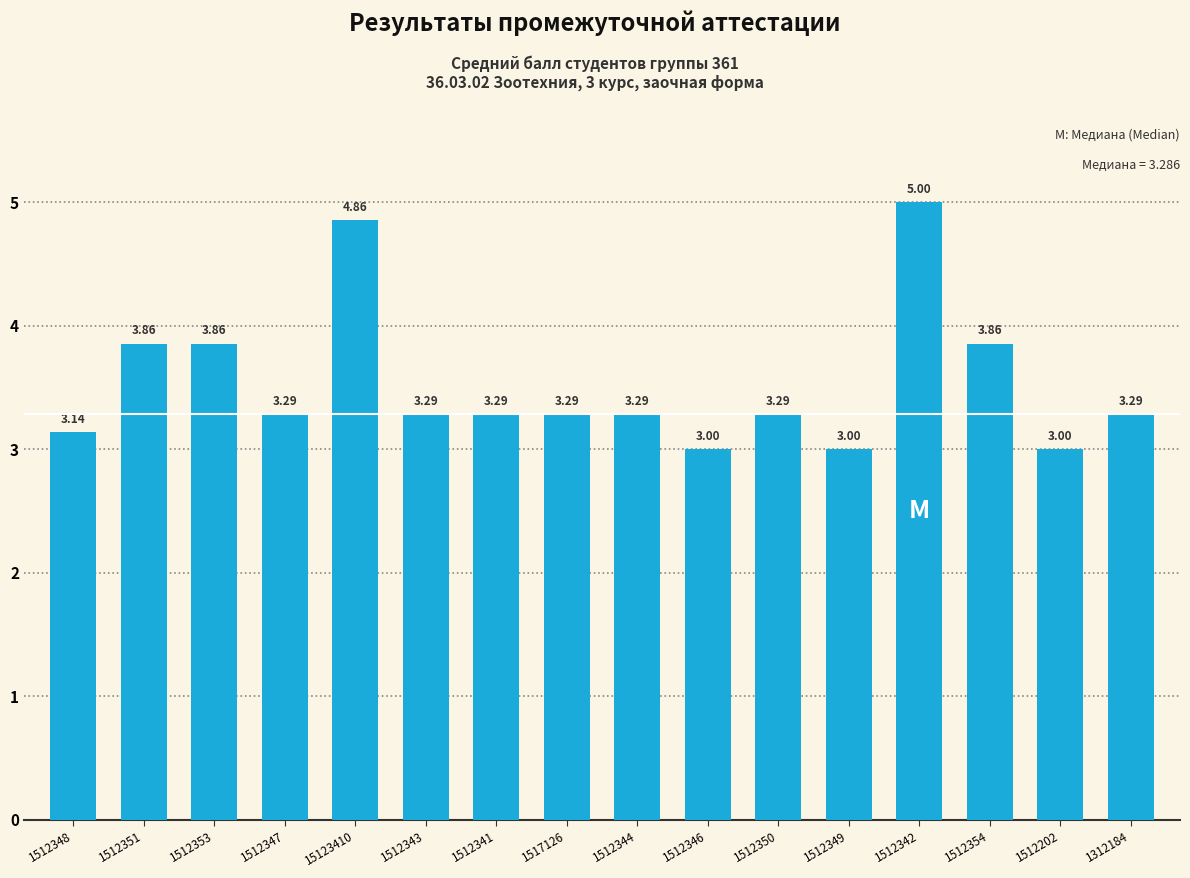

How many values exceed 3?

13